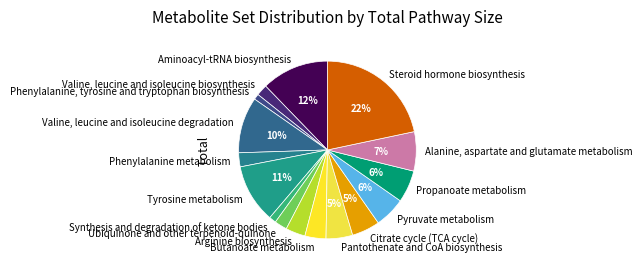

Do Tyrosine metabolism and Synthesis and degradation of ketone bodies together represent more than half of the pie?

No